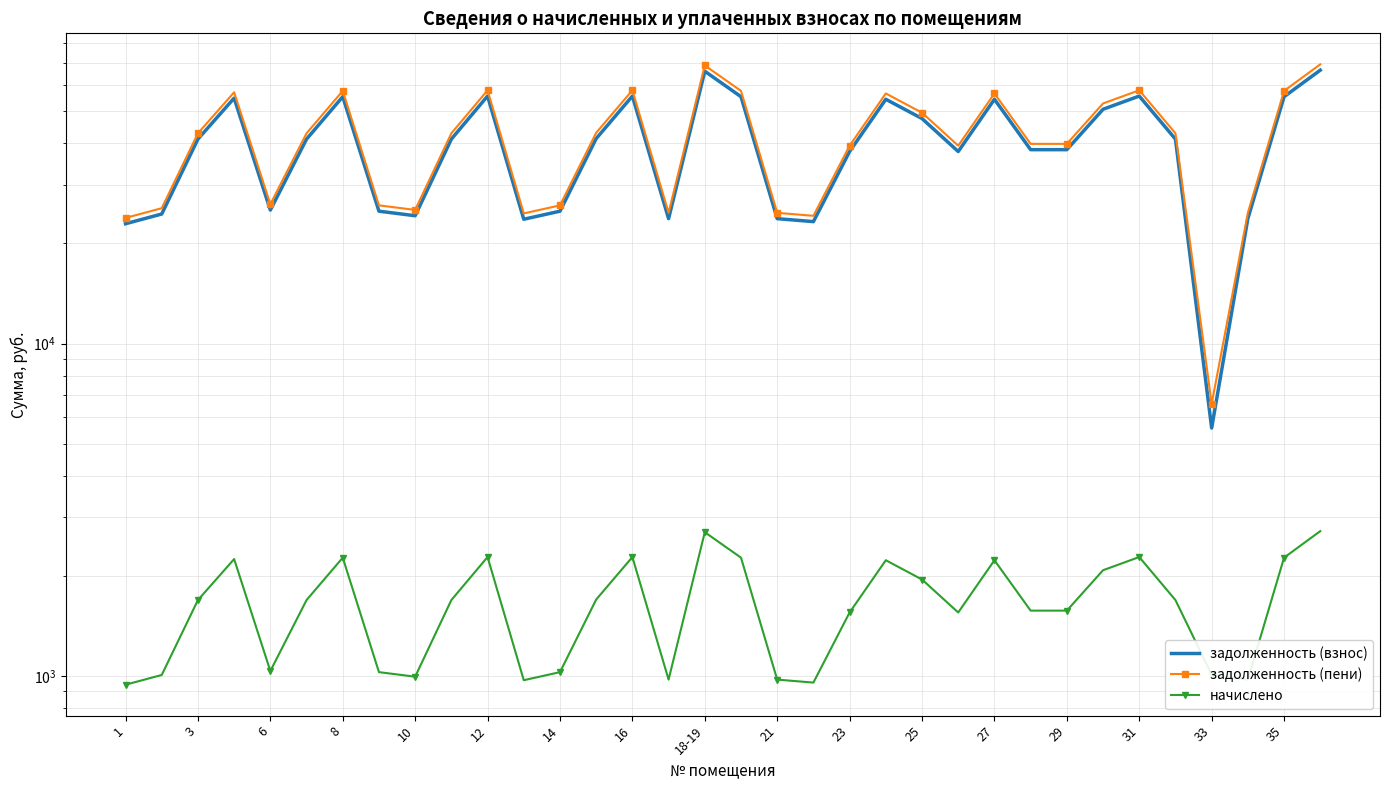

What is the average value of the задолженность (взнос) series?

39858.6